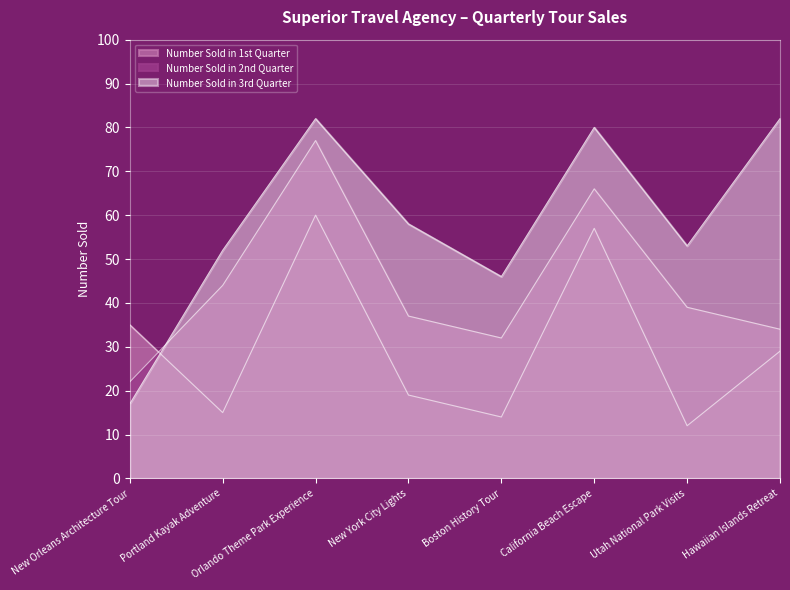

Reading right to left, extract all data points from this chart.

Number Sold in 1st Quarter: 29	12	57	14	19	60	15	35
Number Sold in 2nd Quarter: 34	39	66	32	37	77	44	22
Number Sold in 3rd Quarter: 82	53	80	46	58	82	52	17